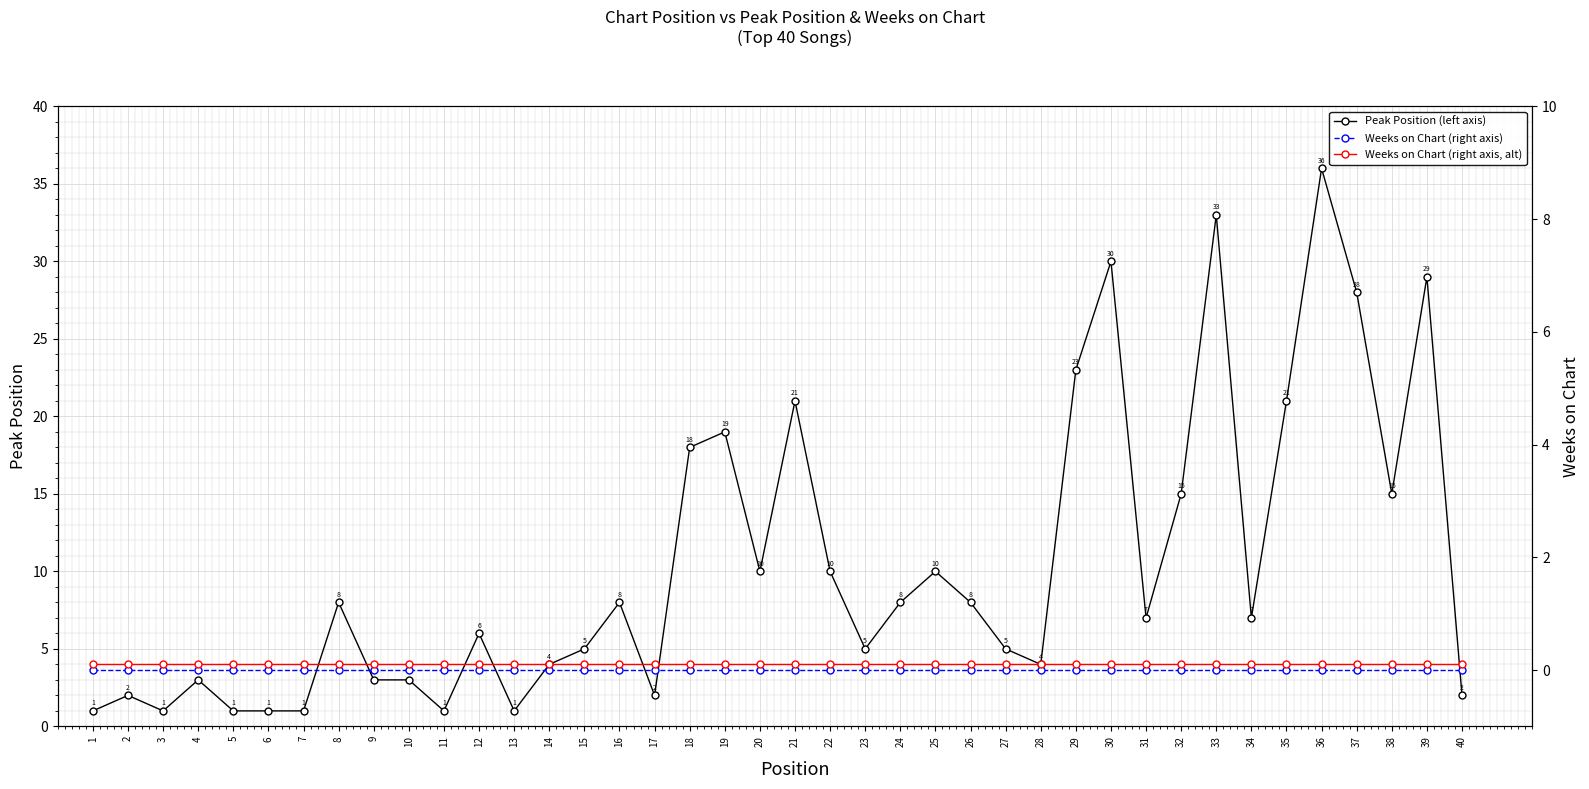

At 35, list the series in order from largest to smallest.

Peak Position (left axis), Weeks on Chart (right axis, alt), Weeks on Chart (right axis)